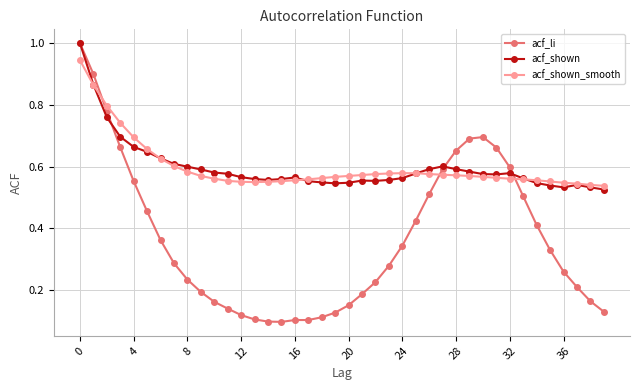

Which series has the widest spread of values?

acf_li